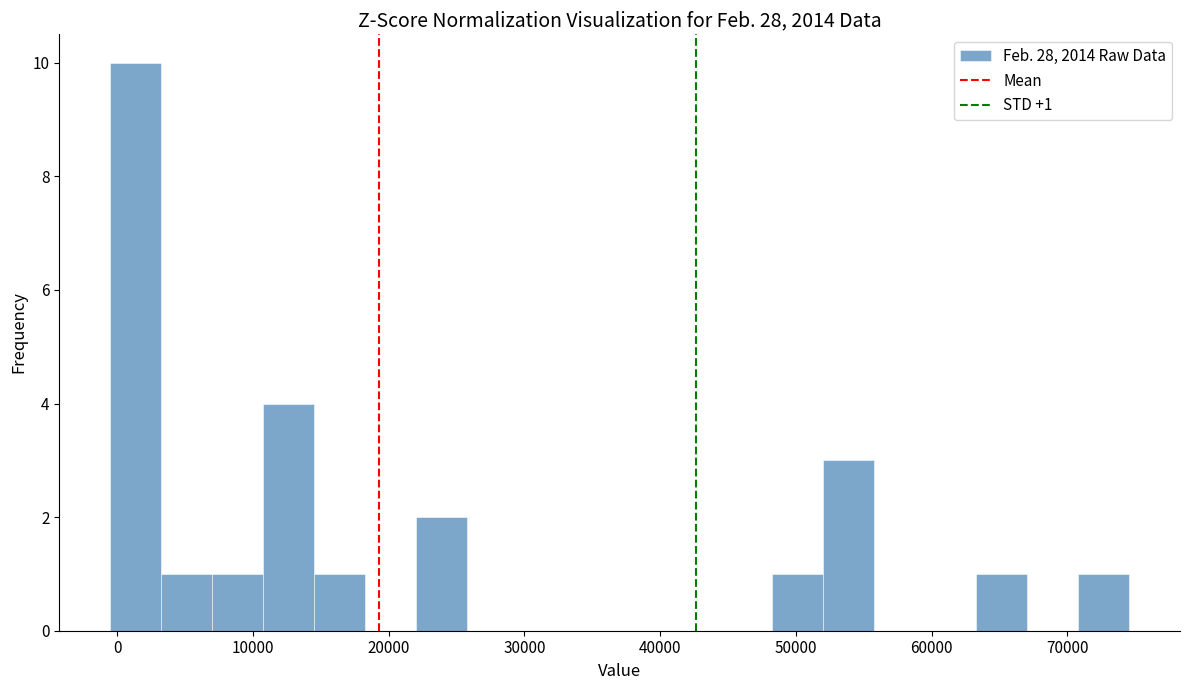

Read against the x-axis, roughly where is the centre of the tallest bar?

1000